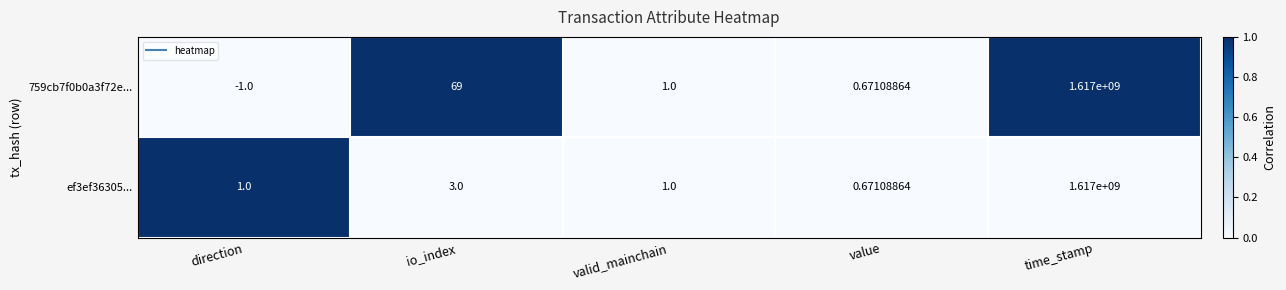

Which label corresponds to the smallest value in the chart?

direction